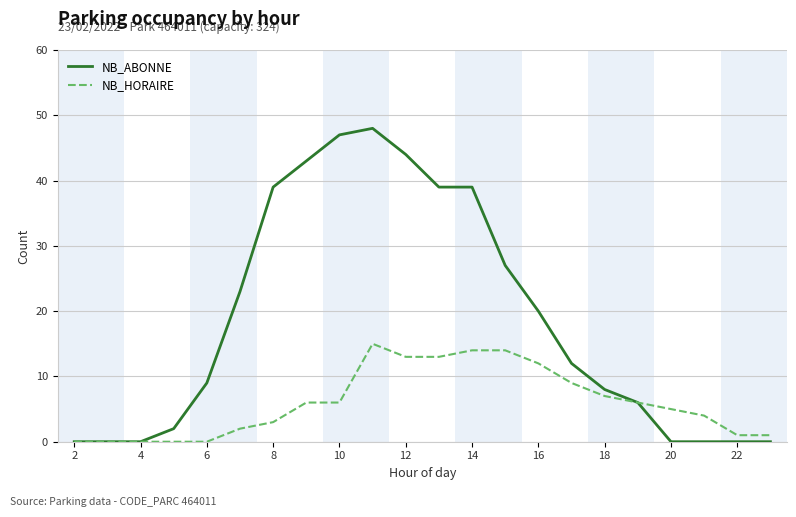

Is this an area chart (filled region under the line)?

No